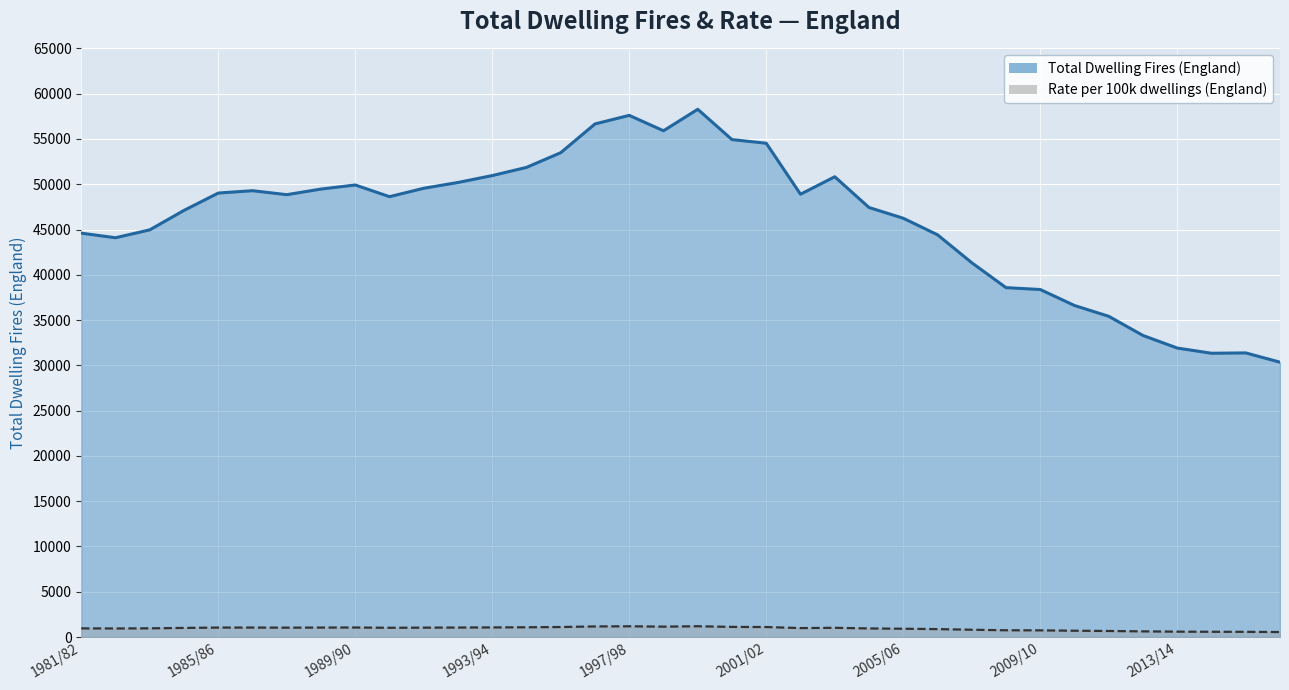

Rank the categories by Total Dwelling Fires (England) value from highest to lowest.

1999/00, 1997/98, 1996/97, 1998/99, 2000/01, 2001/02, 1995/96, 1994/95, 1993/94, 2003/04, 1992/93, 1989/90, 1991/92, 1988/89, 1986/87, 1985/86, 2002/03, 1987/88, 1990/91, 2004/05, 1984/85, 2005/06, 1983/84, 1981/82, 2006/07, 1982/83, 2007/08, 2008/09, 2009/10, 2010/11, 2011/12, 2012/13, 2013/14, 2015/16, 2014/15, 2016/17